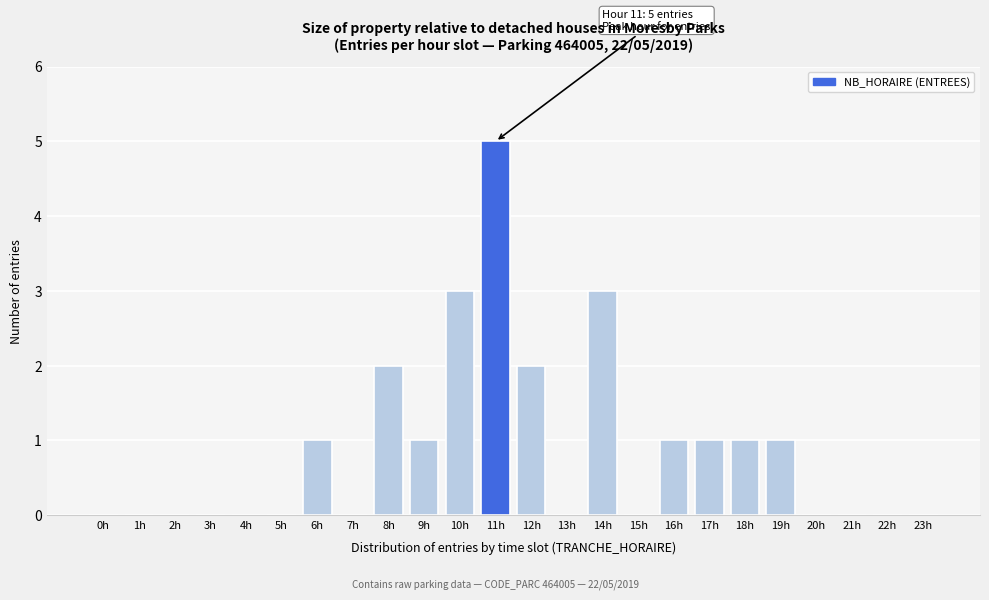

Reading left to right, what are all the values shown in this chart?

0h=0	1h=0	2h=0	3h=0	4h=0	5h=0	6h=1	7h=0	8h=2	9h=1	10h=3	11h=5	12h=2	13h=0	14h=3	15h=0	16h=1	17h=1	18h=1	19h=1	20h=0	21h=0	22h=0	23h=0